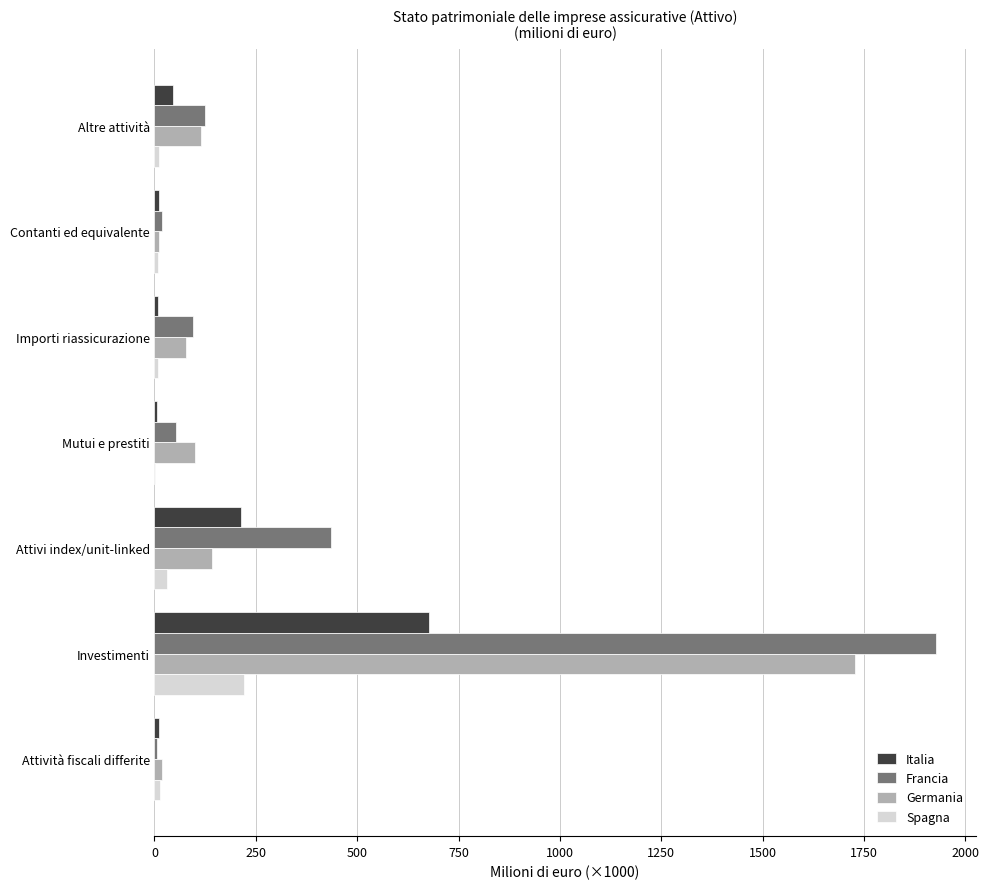

What is the average value of the Italia series?

138.9